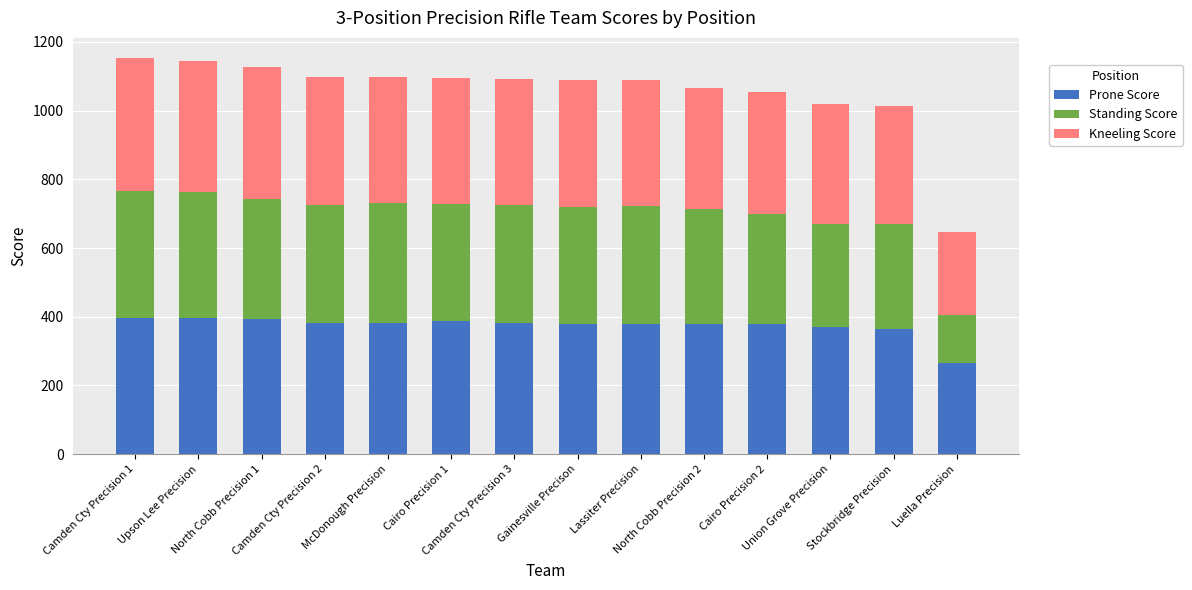

How many data points does each series have?

14